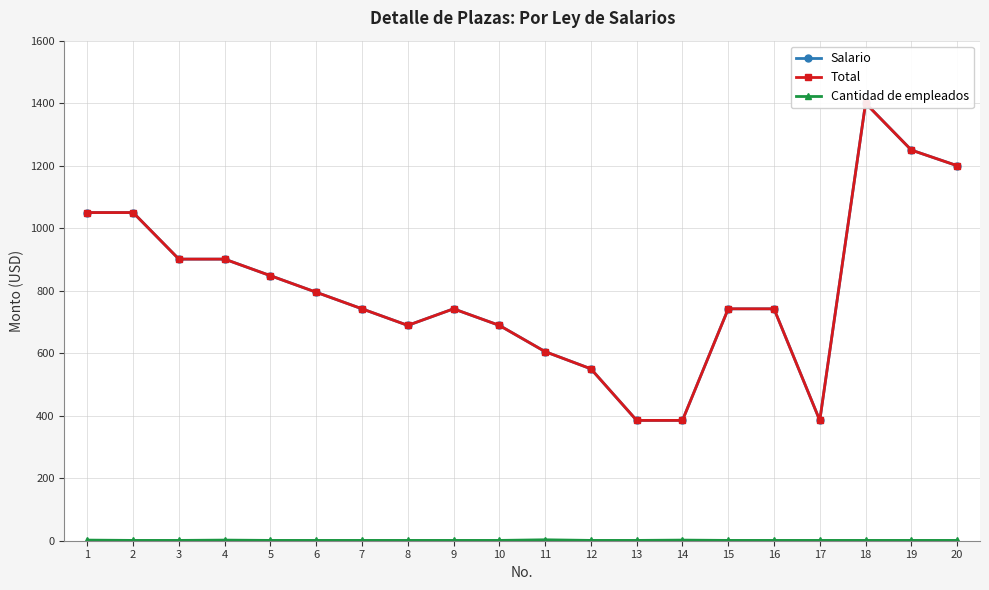

What is the sum of all Salario values?

16051